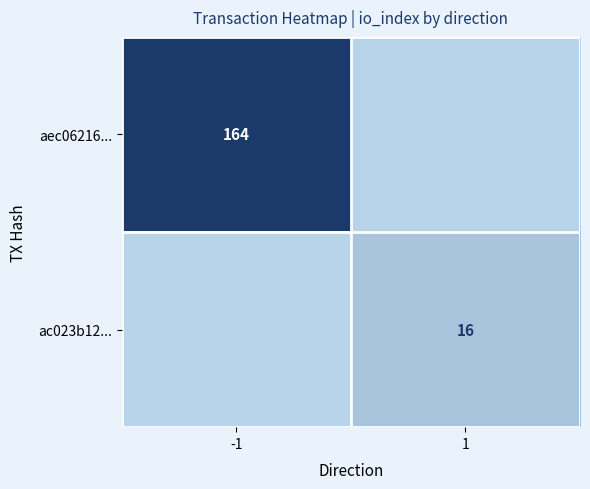

Is the value of ac023b12... at 1 greater than the value of aec06216... at -1?

No